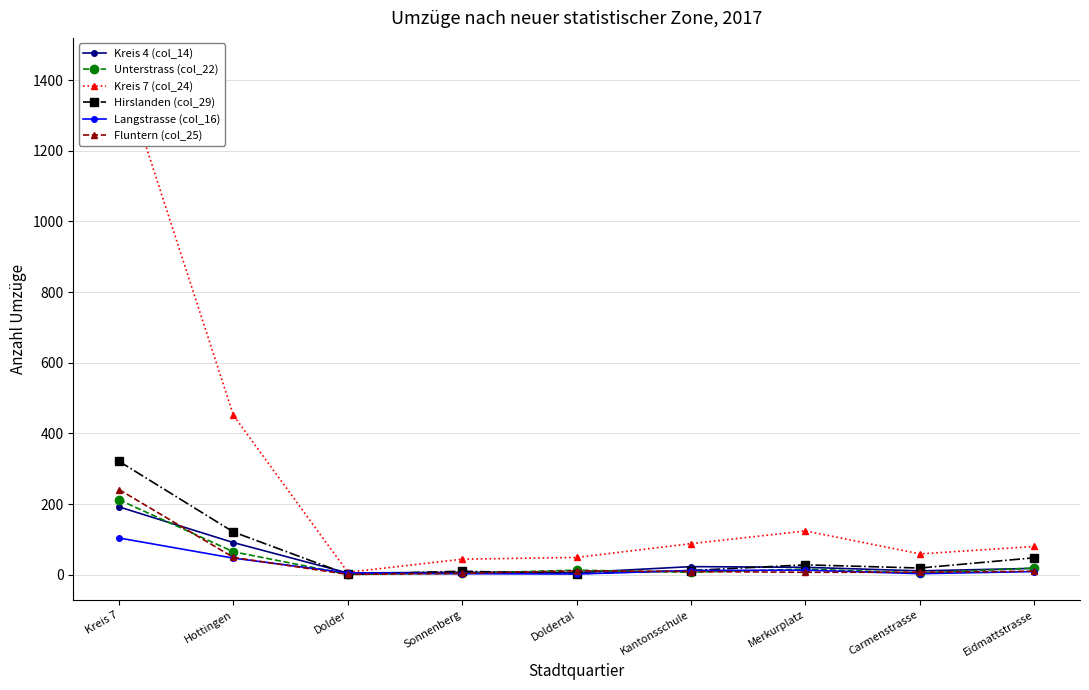

Reading left to right, list all the values displayed in this chart.

Kreis 4 (col_14): Kreis 7=192	Hottingen=91	Dolder=5	Sonnenberg=7	Doldertal=6	Kantonsschule=23	Merkurplatz=21	Carmenstrasse=11	Eidmattstrasse=18
Unterstrass (col_22): Kreis 7=212	Hottingen=65	Dolder=1	Sonnenberg=4	Doldertal=13	Kantonsschule=7	Merkurplatz=16	Carmenstrasse=5	Eidmattstrasse=19
Kreis 7 (col_24): Kreis 7=1447	Hottingen=451	Dolder=7	Sonnenberg=44	Doldertal=49	Kantonsschule=88	Merkurplatz=124	Carmenstrasse=59	Eidmattstrasse=80
Hirslanden (col_29): Kreis 7=321	Hottingen=121	Dolder=1	Sonnenberg=10	Doldertal=3	Kantonsschule=12	Merkurplatz=28	Carmenstrasse=19	Eidmattstrasse=48
Langstrasse (col_16): Kreis 7=104	Hottingen=47	Dolder=5	Sonnenberg=3	Doldertal=2	Kantonsschule=12	Merkurplatz=13	Carmenstrasse=3	Eidmattstrasse=9
Fluntern (col_25): Kreis 7=241	Hottingen=49	Dolder=1	Sonnenberg=4	Doldertal=11	Kantonsschule=9	Merkurplatz=7	Carmenstrasse=7	Eidmattstrasse=10